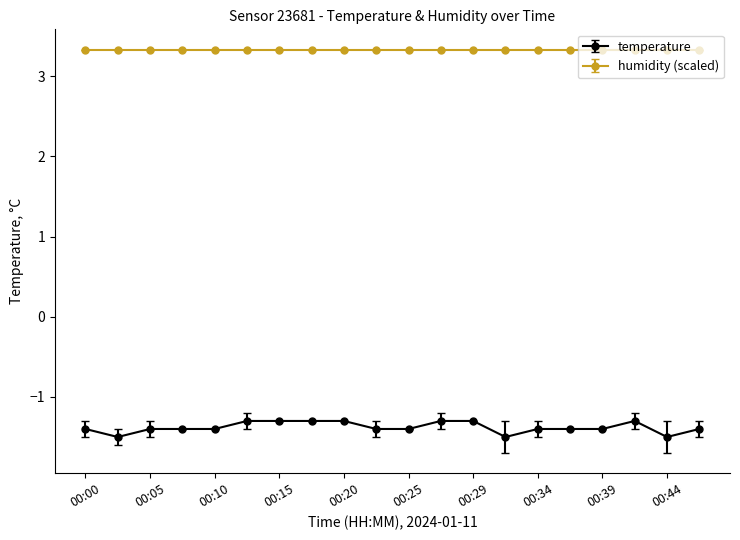

What is the average value of the humidity (scaled) series?

3.3